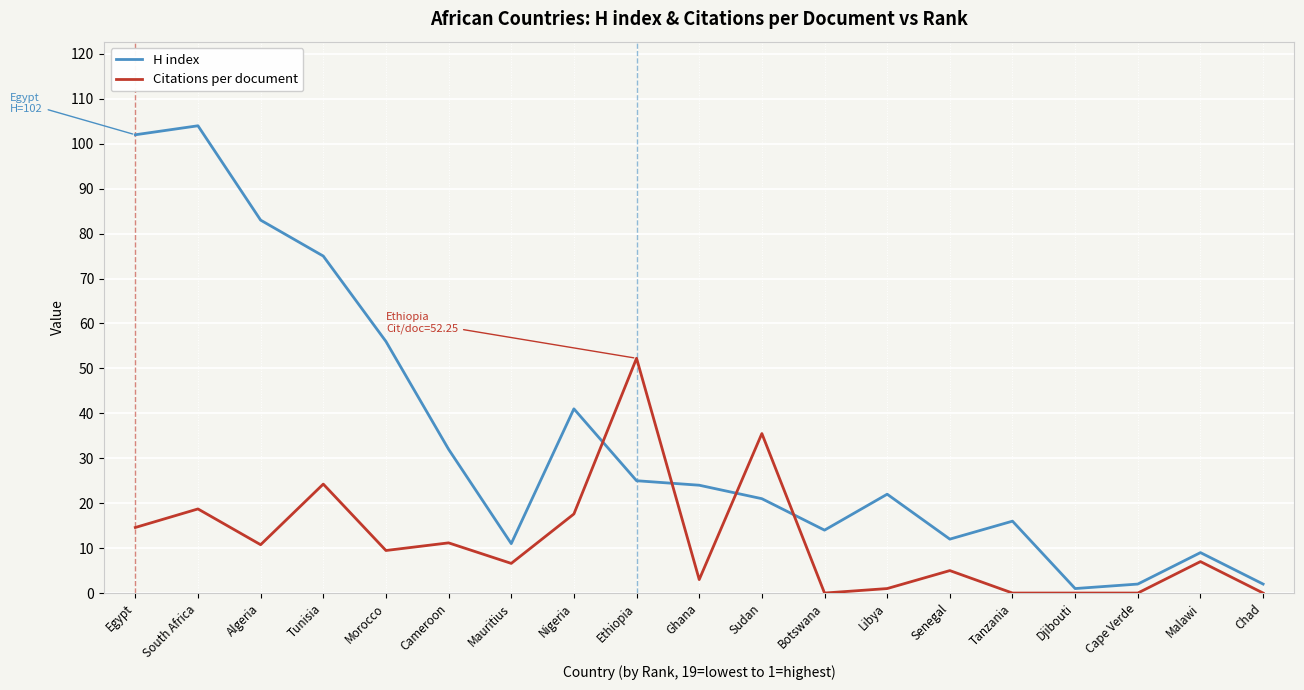

At which label does H index first exceed 22?

Egypt